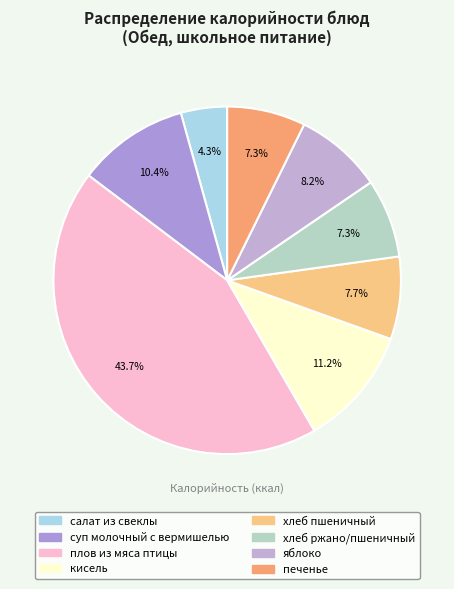

Which category has the biggest portion of the pie?

плов из мяса птицы